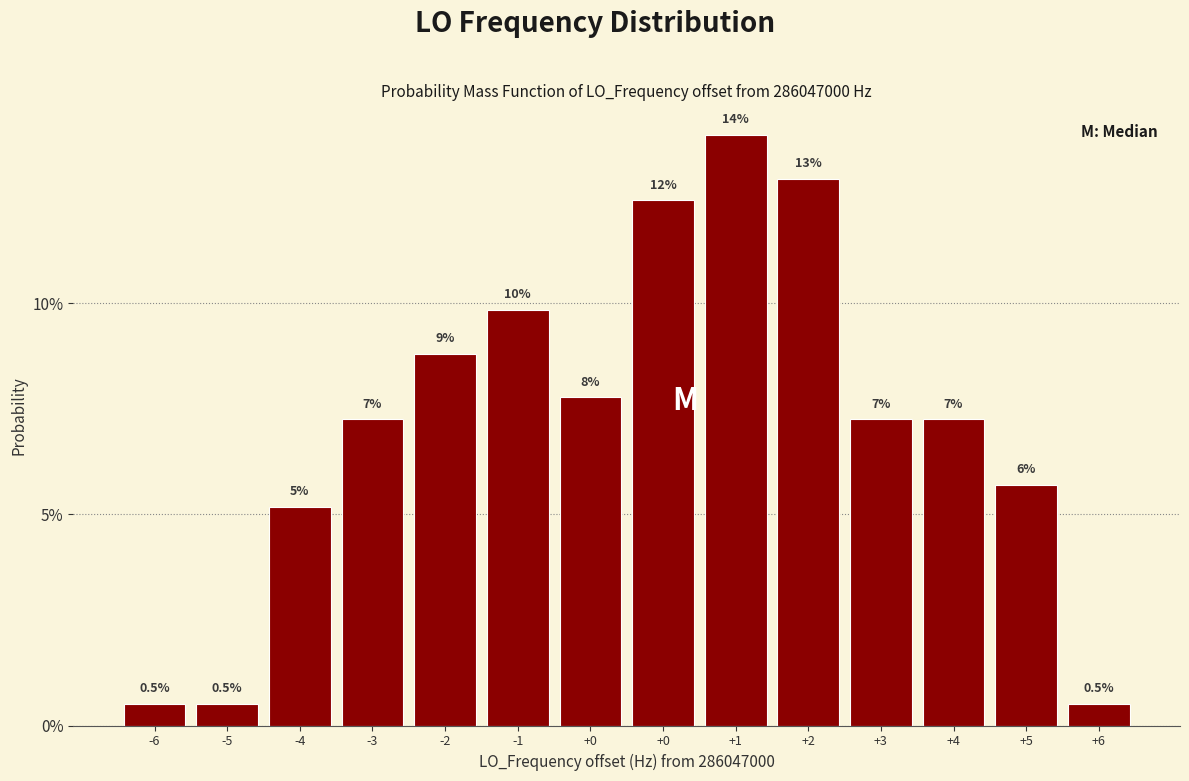

Are the bars horizontal?

No